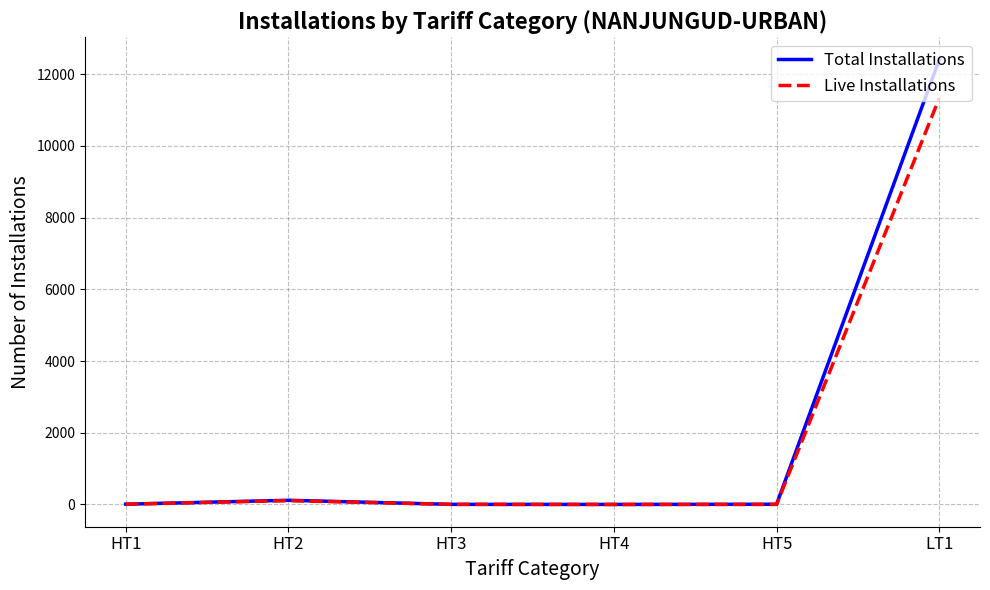

Which series has the largest range (max minus min)?

Total Installations